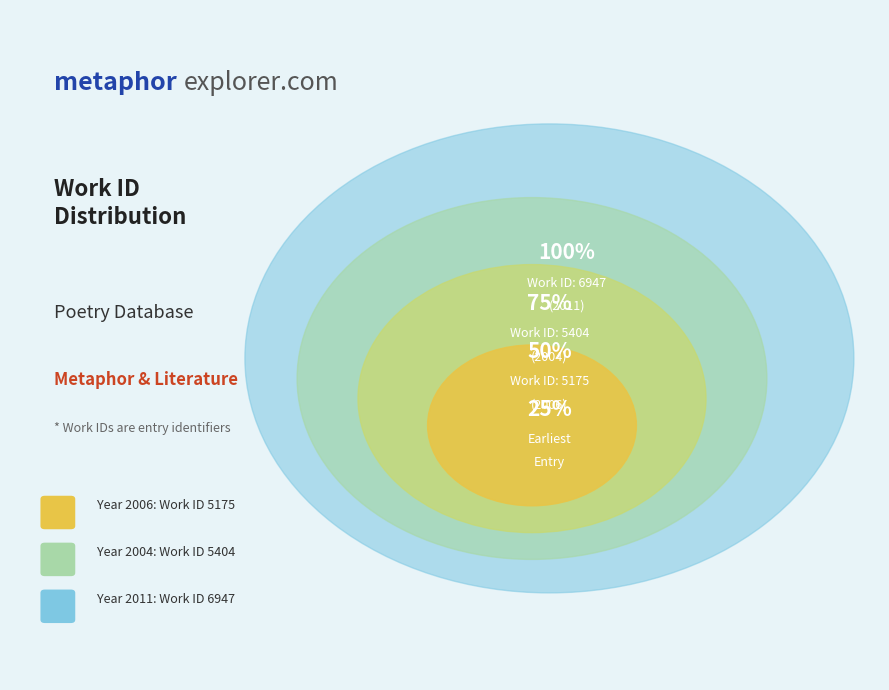

Which category has the biggest portion of the pie?

2011